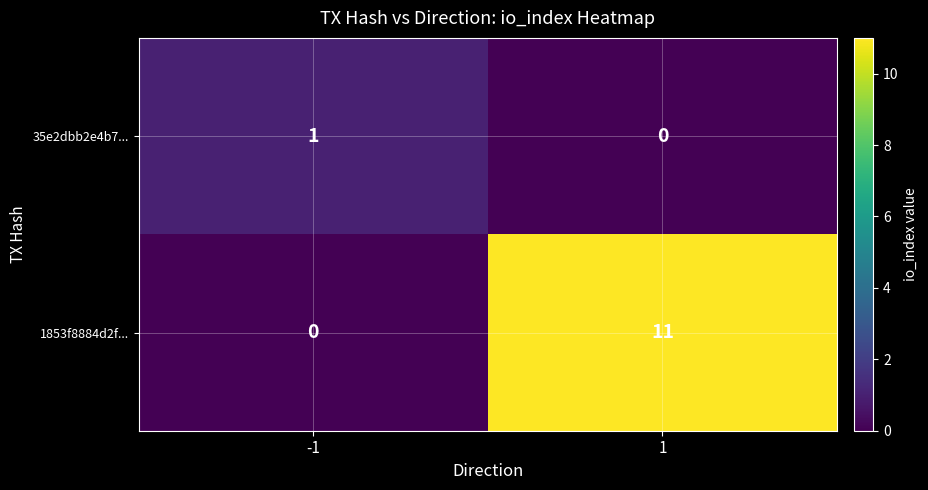

What is the total value across all series at 1?

11